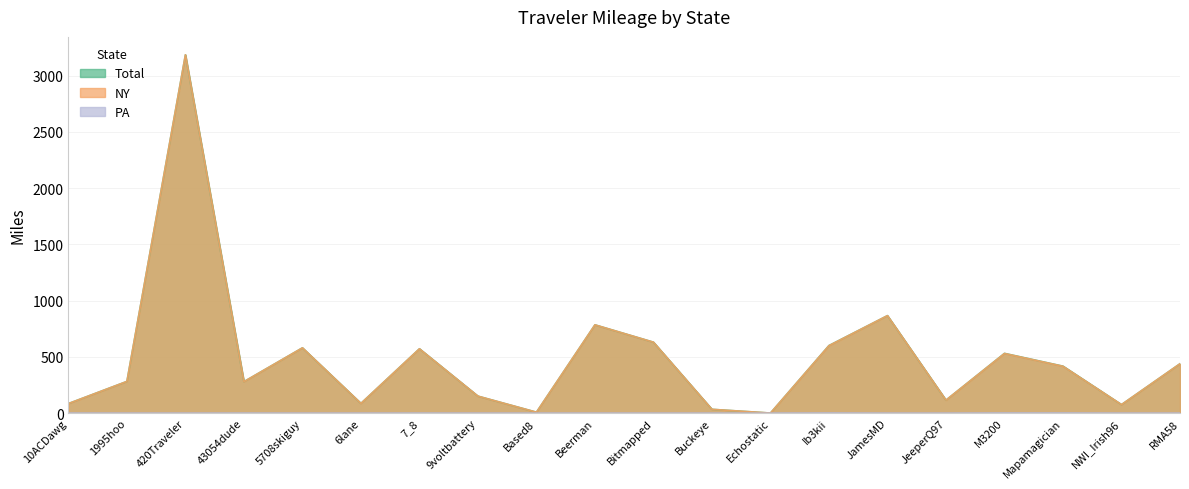

Which series changed the most between Beerman and Mapamagician?

NY